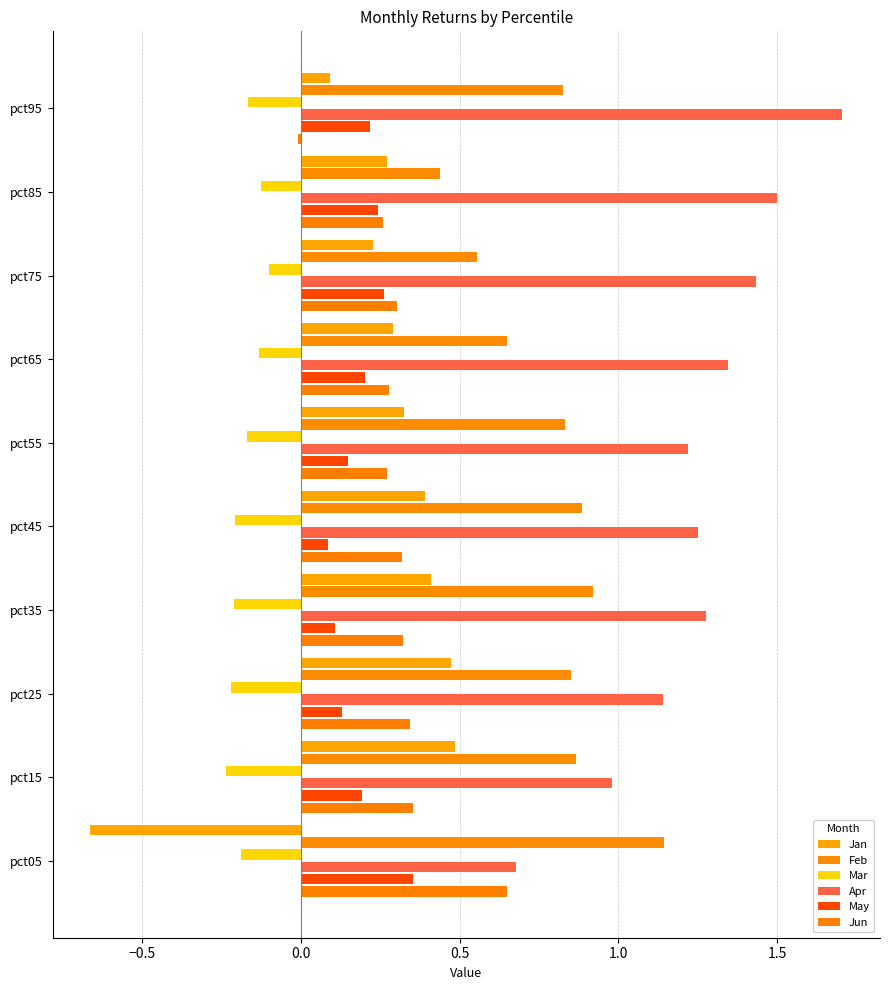

Which category has the highest value across all series?

pct95